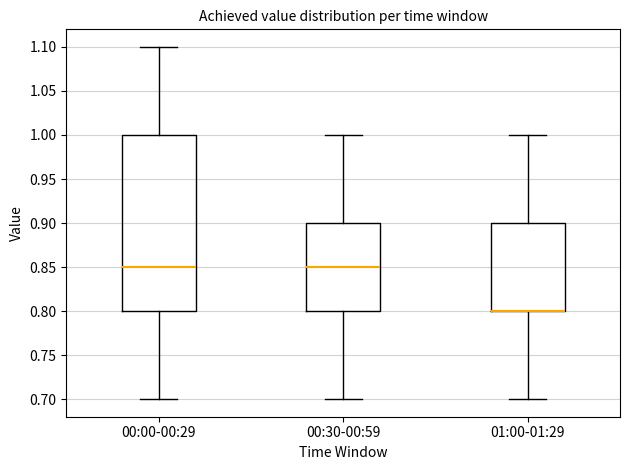

Where is the lower edge of the box for 00:00-00:29 on the y-axis? The values are not printed on the chart, so give them approximately, as read against the axis.

0.80